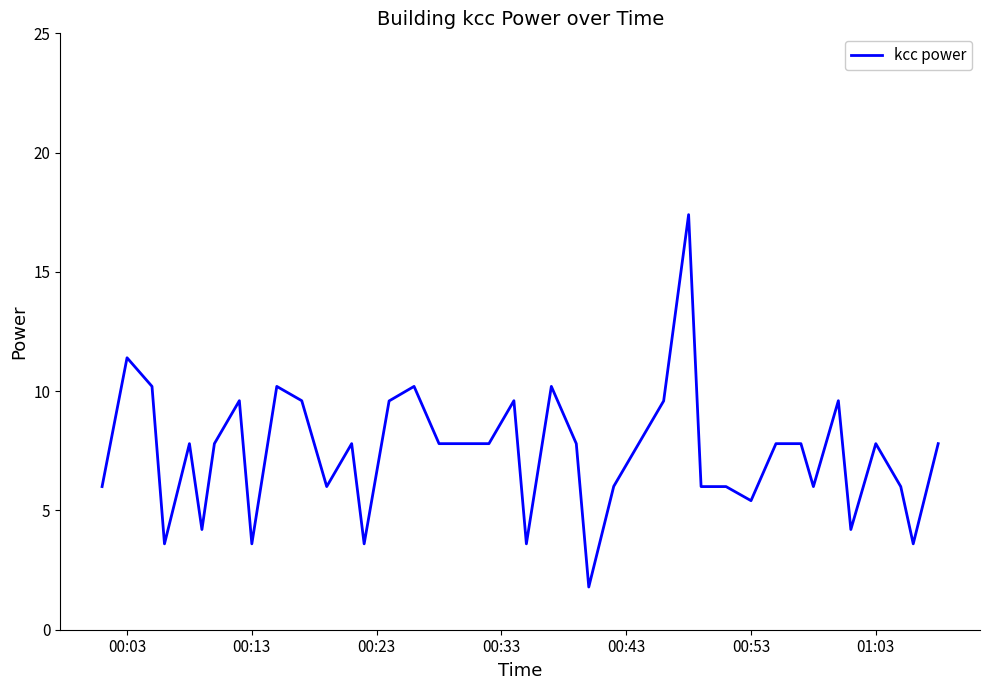

What is the difference between the maximum and minimum values?

15.6